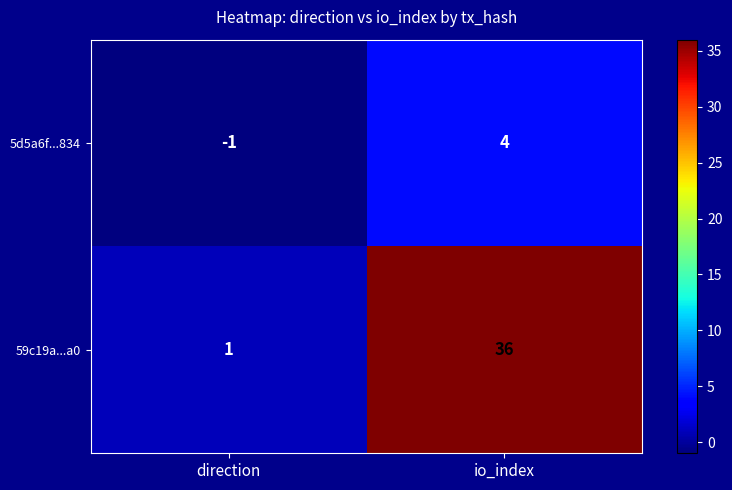

What is the difference between the highest and lowest values at io_index?

32